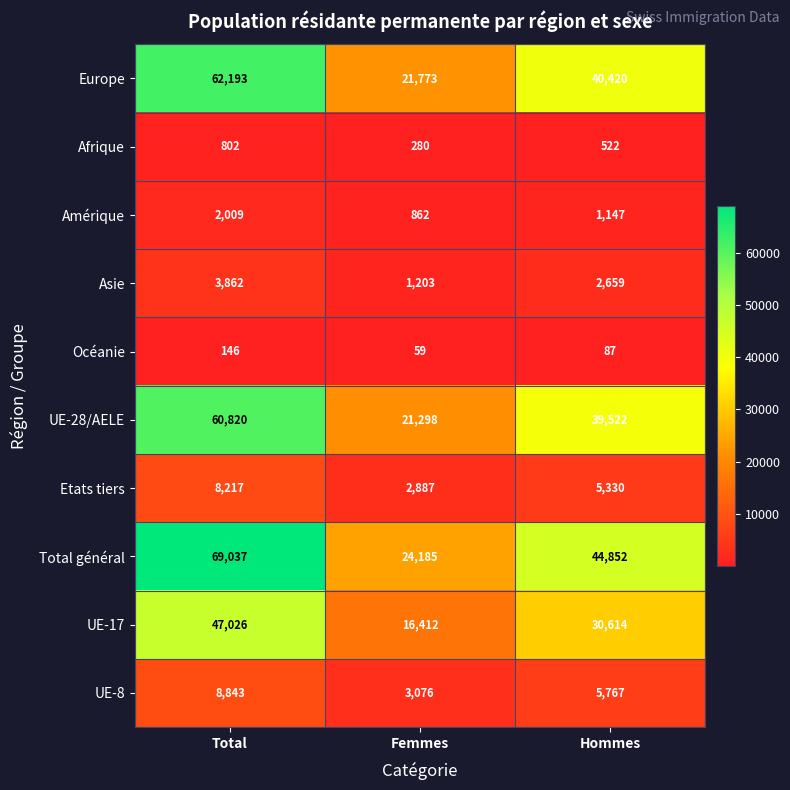

At which category is the sum across all series the highest?

Total